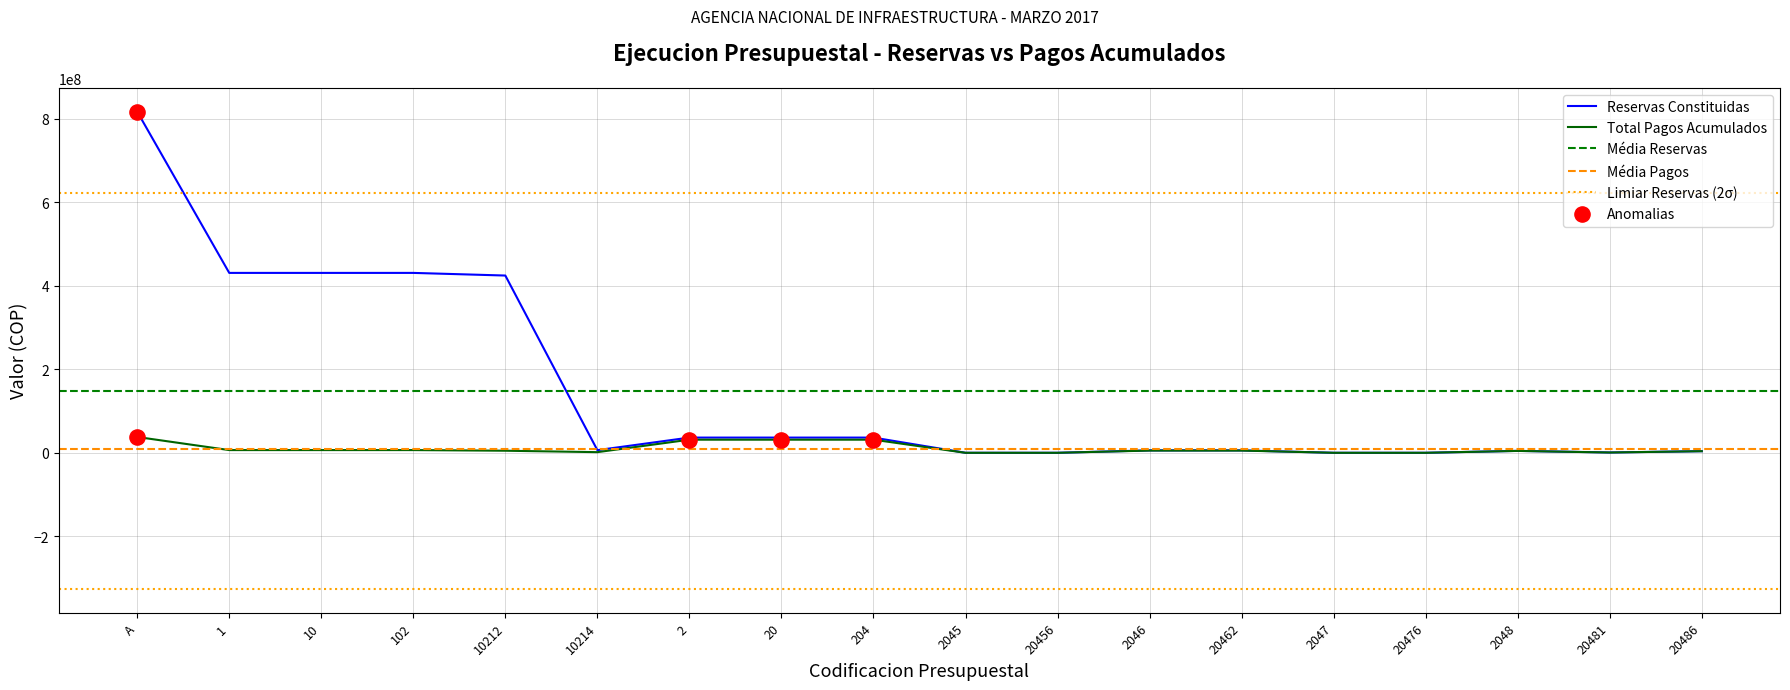

What is the total value across all series at 10212?

429557386.0